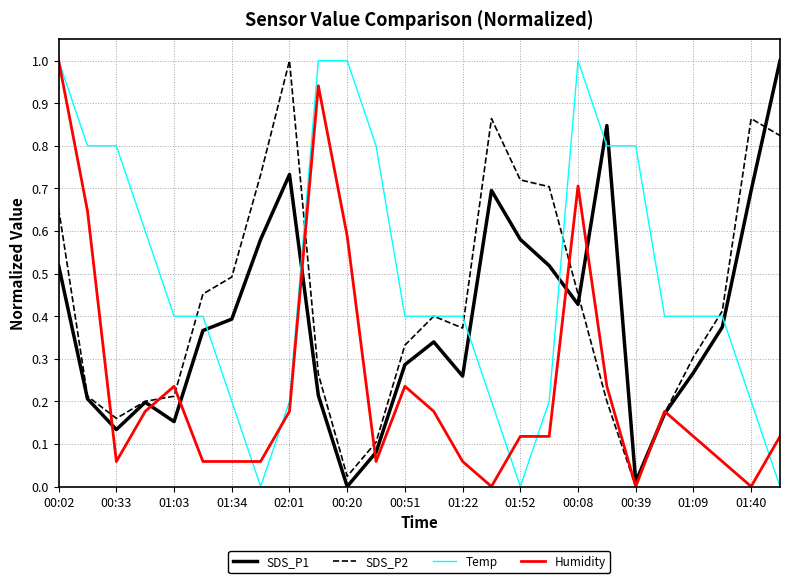

What are all the series names shown in the legend?

SDS_P1, SDS_P2, Temp, Humidity